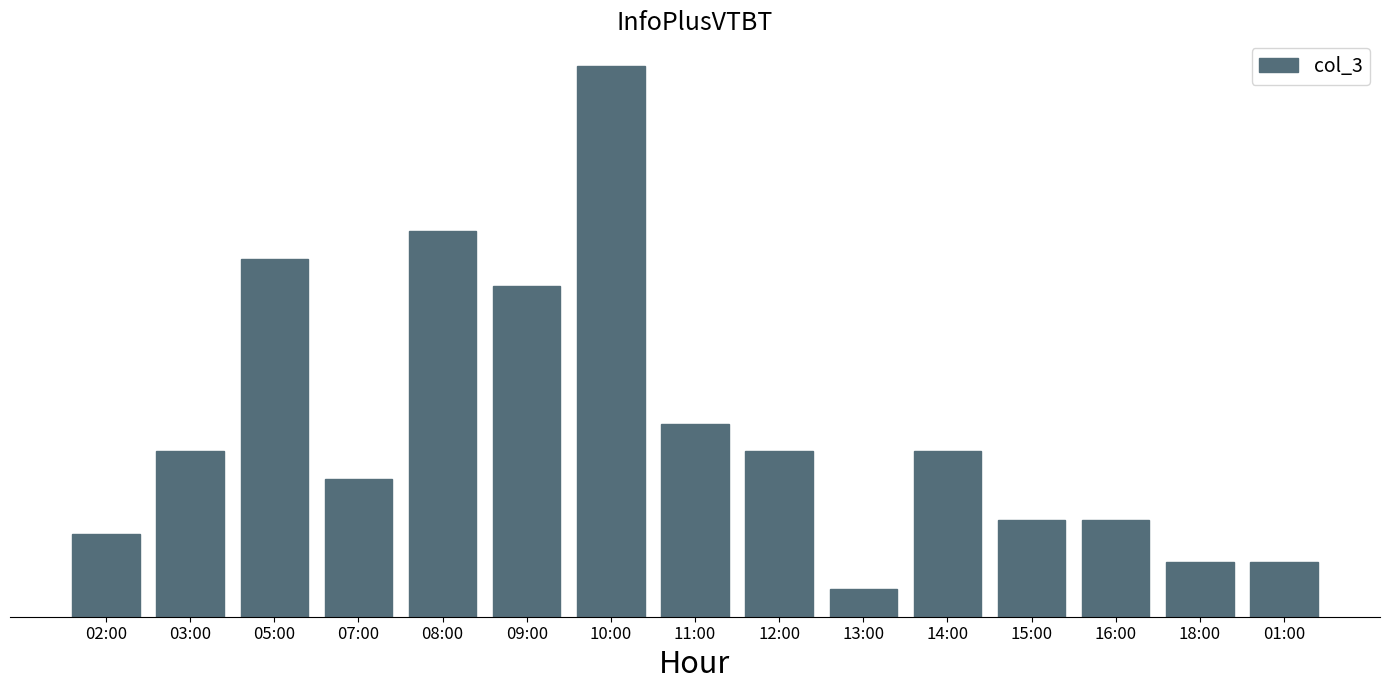

What is the difference between the maximum and minimum values?

38